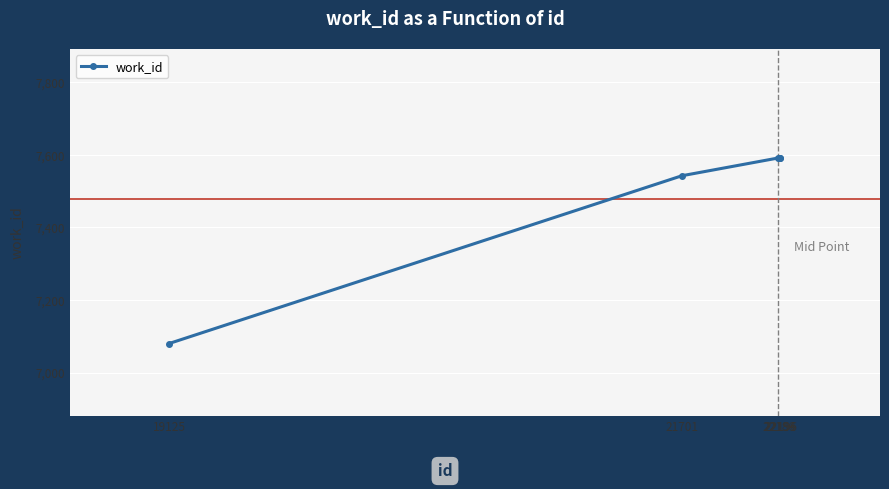

What is the sum of the values at 22186 and 22196?

15182